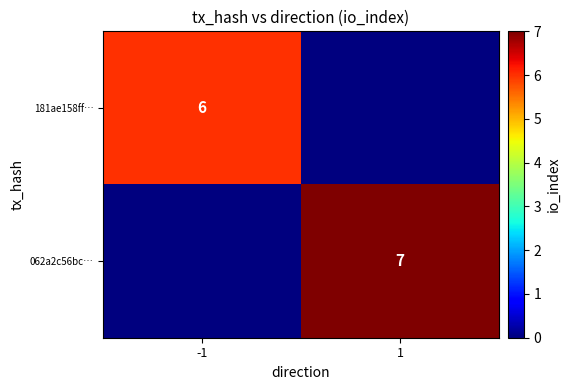

At which category is the sum across all series the highest?

1